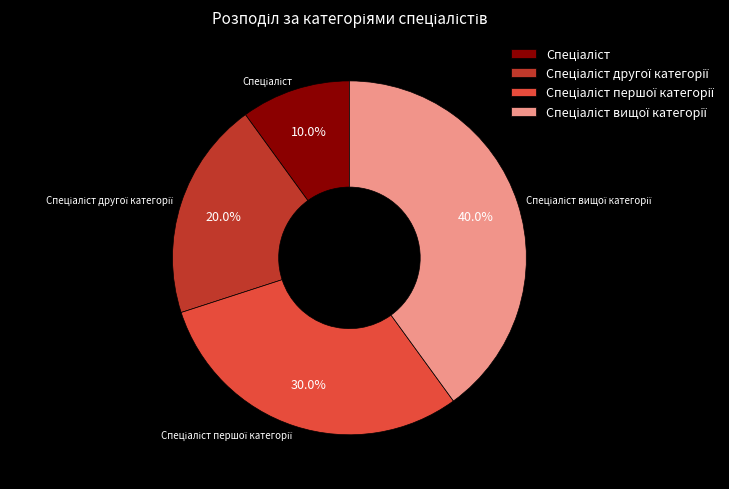

Is there any slice that represents more than half of the pie?

No